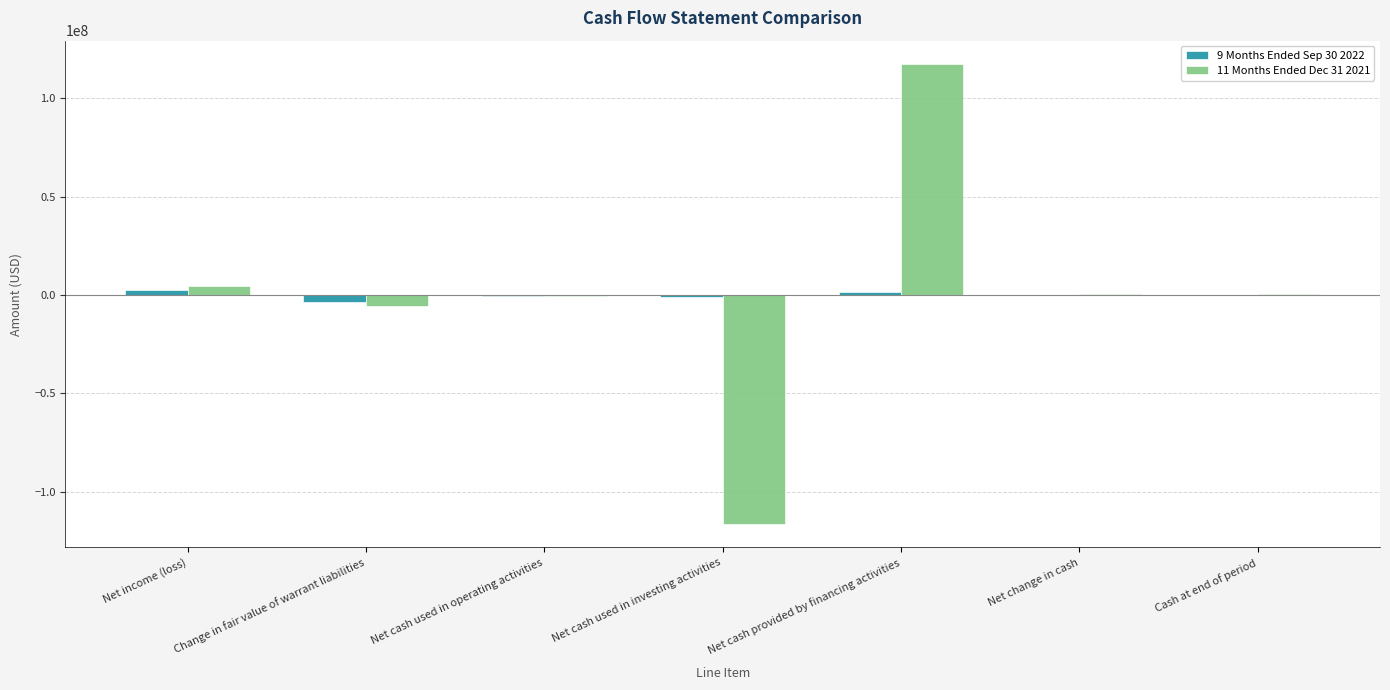

What is the sum of the 11 Months Ended Dec 31 2021 values at Net change in cash and Net cash used in investing activities?

-116387405